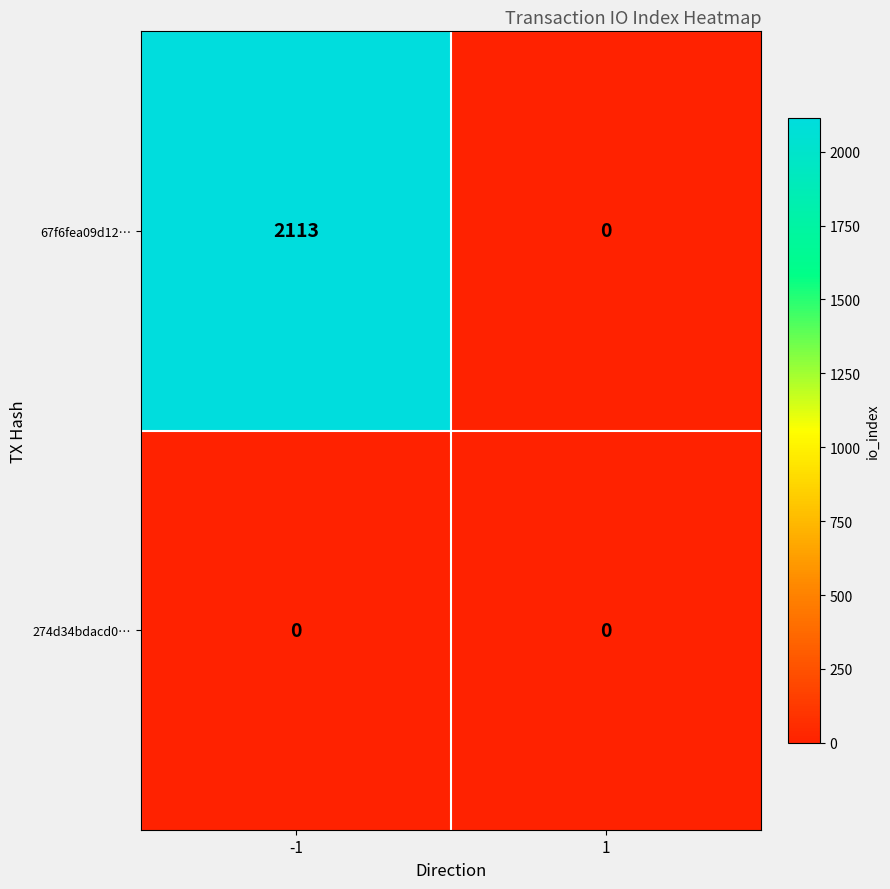

Reading left to right, transcribe all the data shown in this chart.

67f6fea09d12…: -1=2113	1=0
274d34bdacd0…: -1=0	1=0